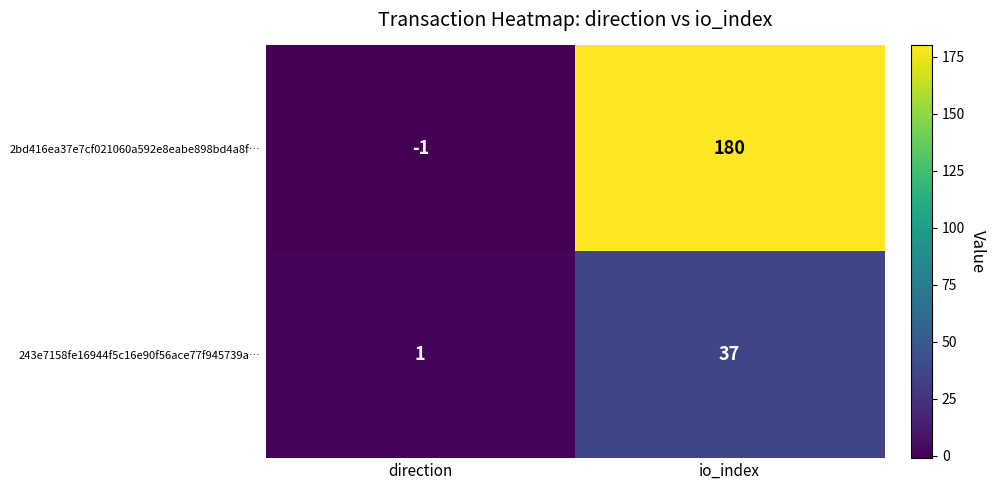

Between direction and io_index, which series saw the biggest shift?

2bd416ea37e7cf021060a592e8eabe898bd4a8f…